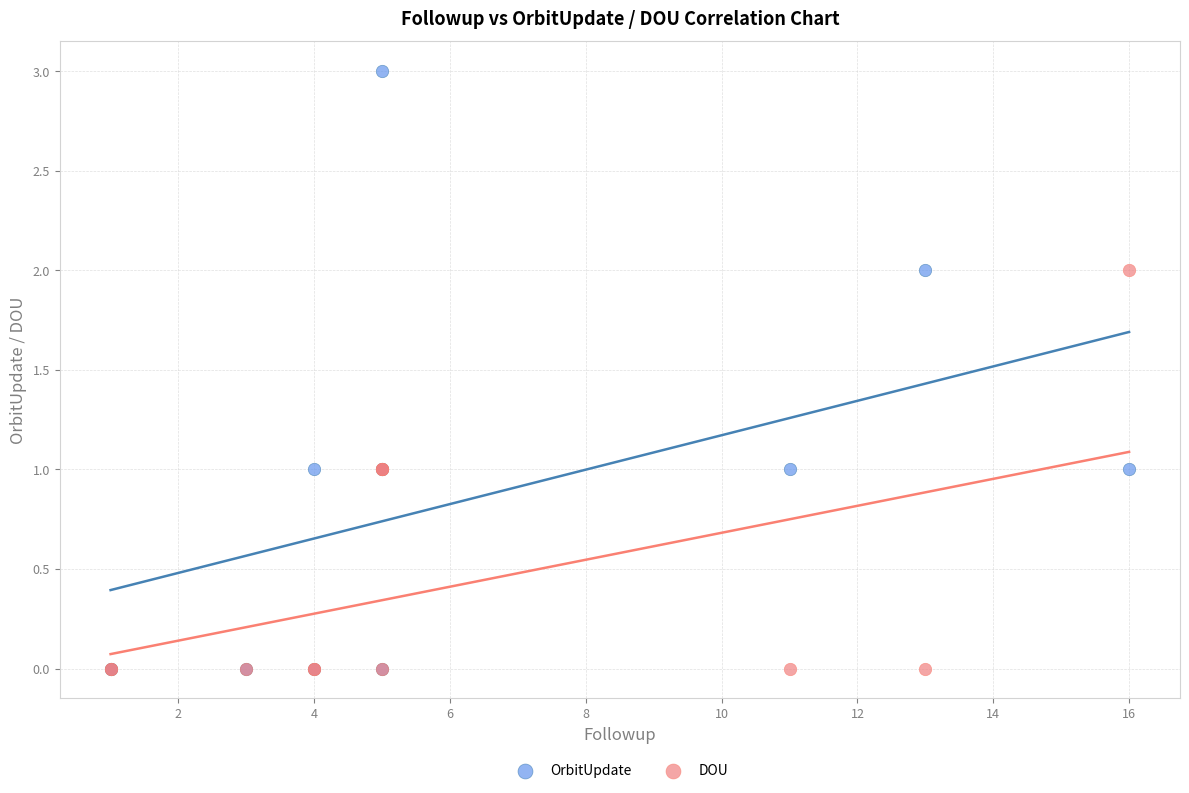

Which series reaches the maximum Y coordinate?

OrbitUpdate